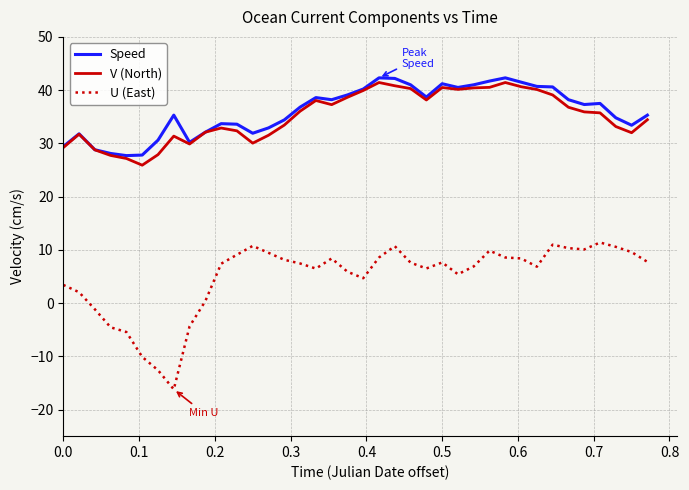

True or false: V (North) and U (East) cross at least once.

False